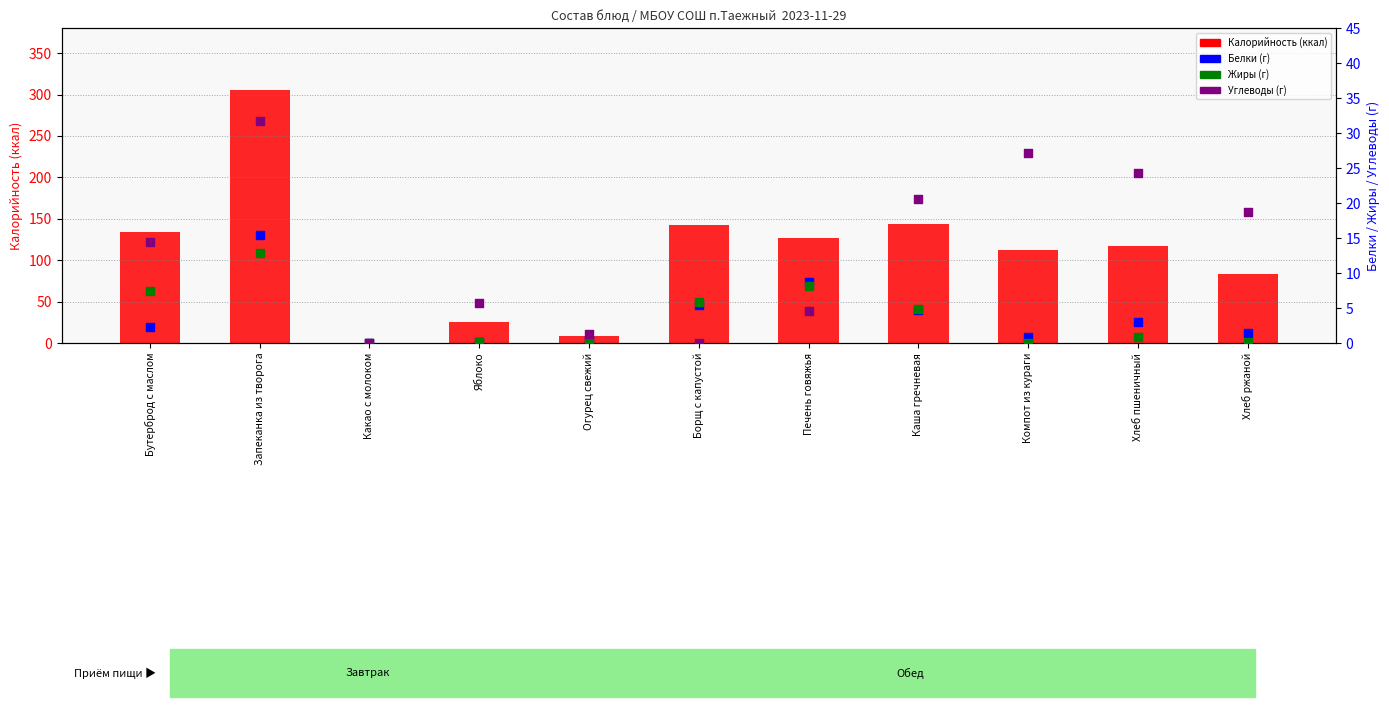

Which series has the largest Y range (max minus min)?

Калорийность